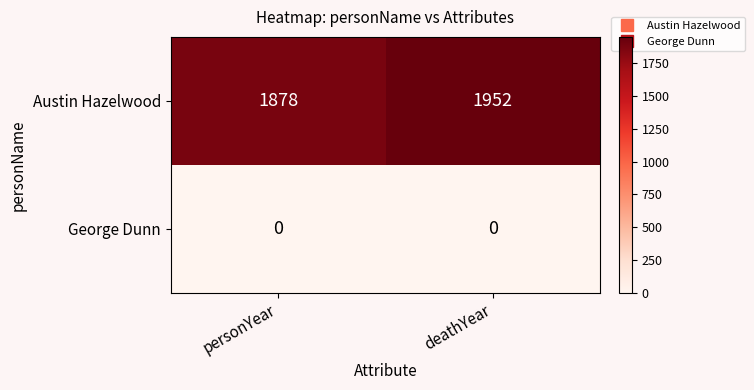

What is the spread (max minus min) of values at personYear?

1878